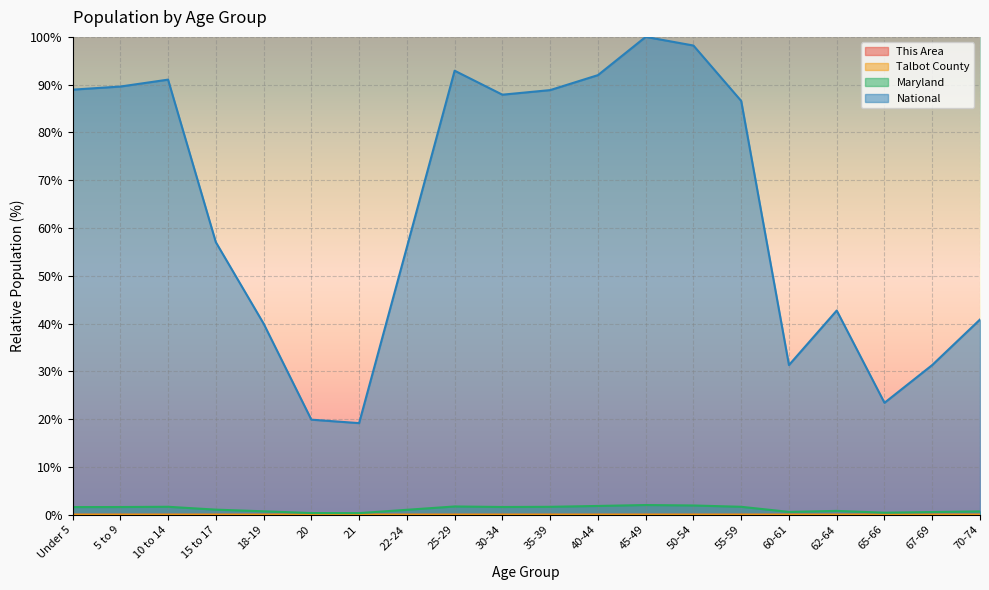

How many lines are shown in the chart?

4